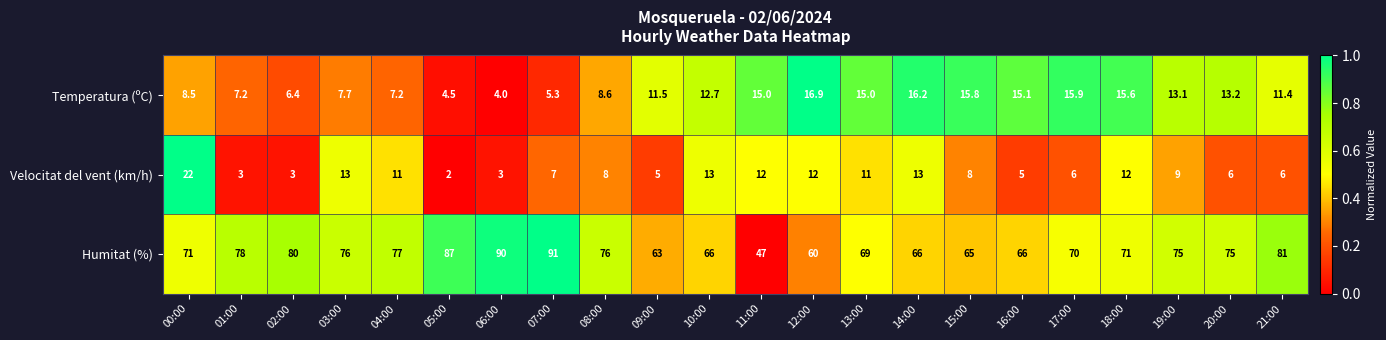

True or false: Temperatura (ºC) has a value of 2.0 at 07:00.

False